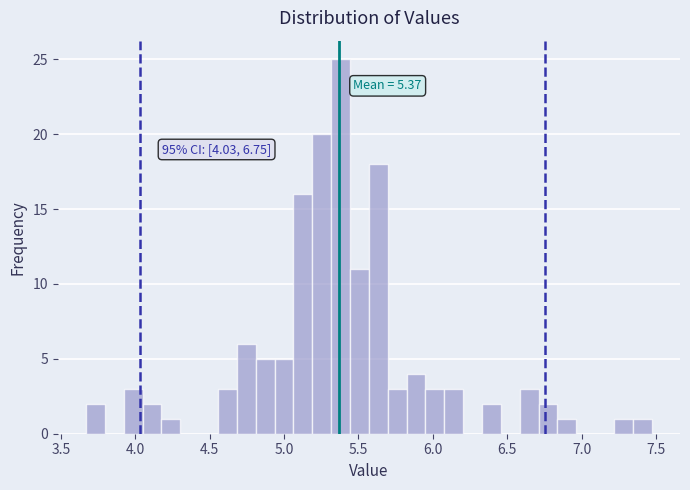

Read against the x-axis, roughly where is the centre of the tallest bar?

5.40